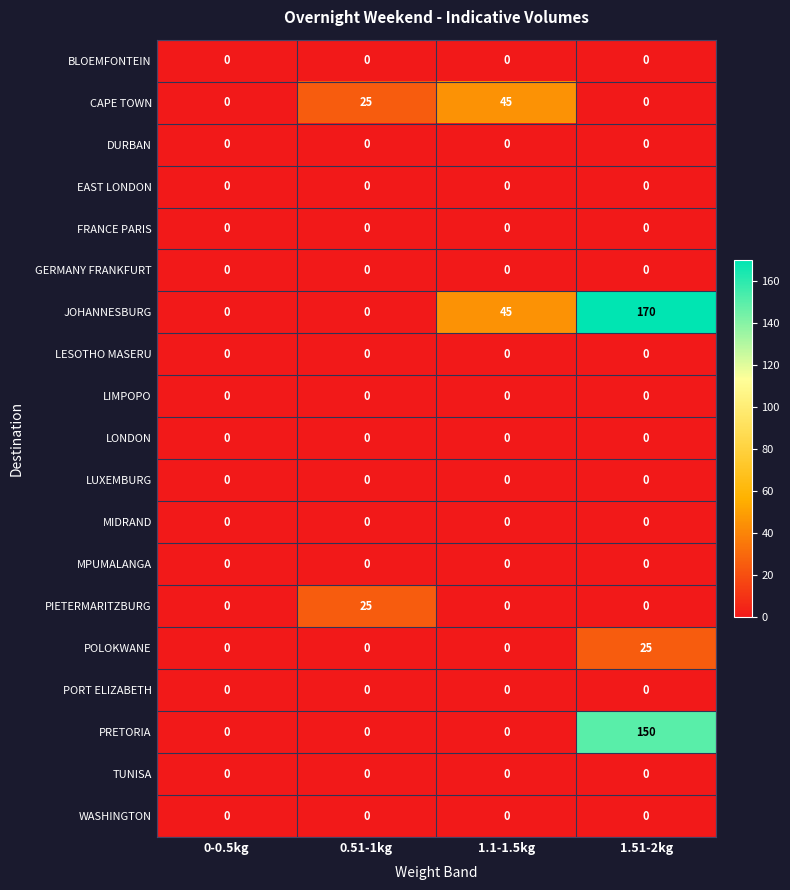

What is the spread (max minus min) of values at 1.51-2kg?

170